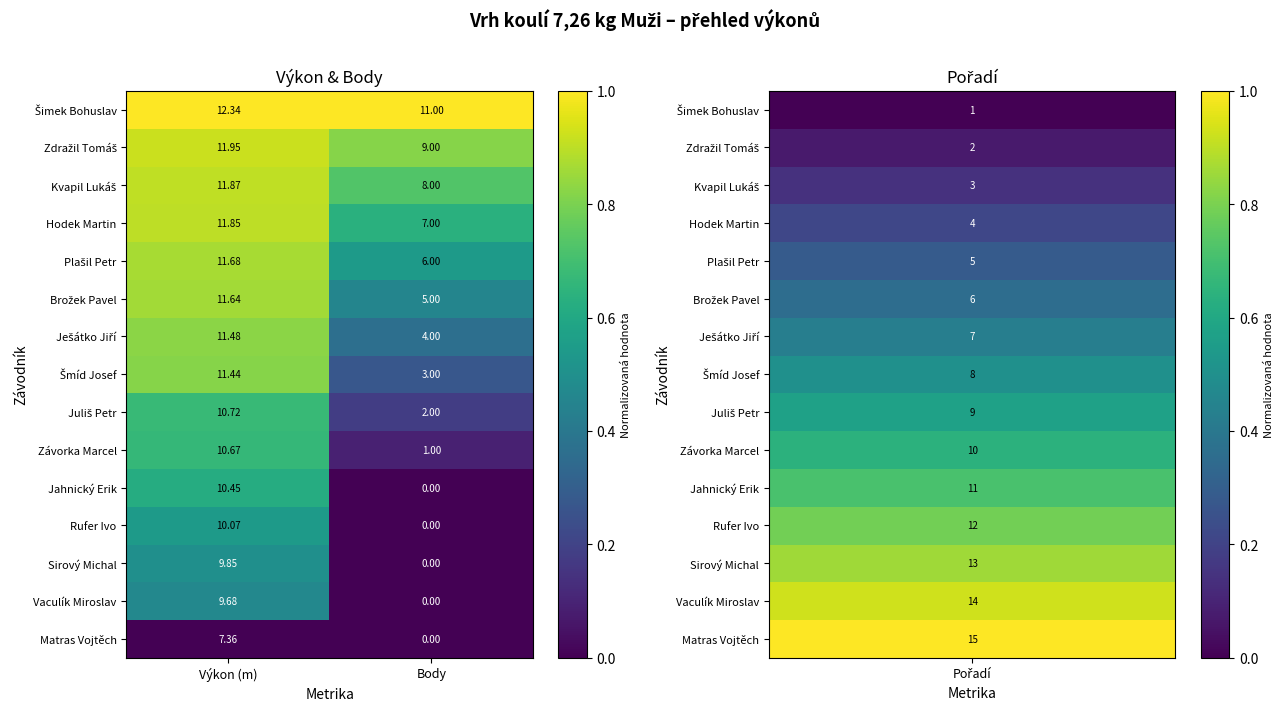

Rank the categories by Hodek Martin value from highest to lowest.

Výkon (m), Body